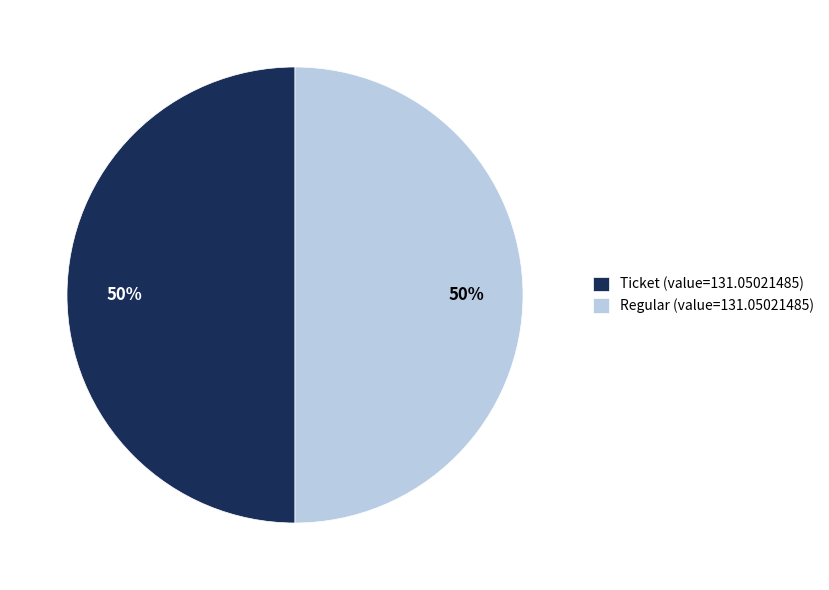

To the nearest percent, what is the average slice percentage?

50%